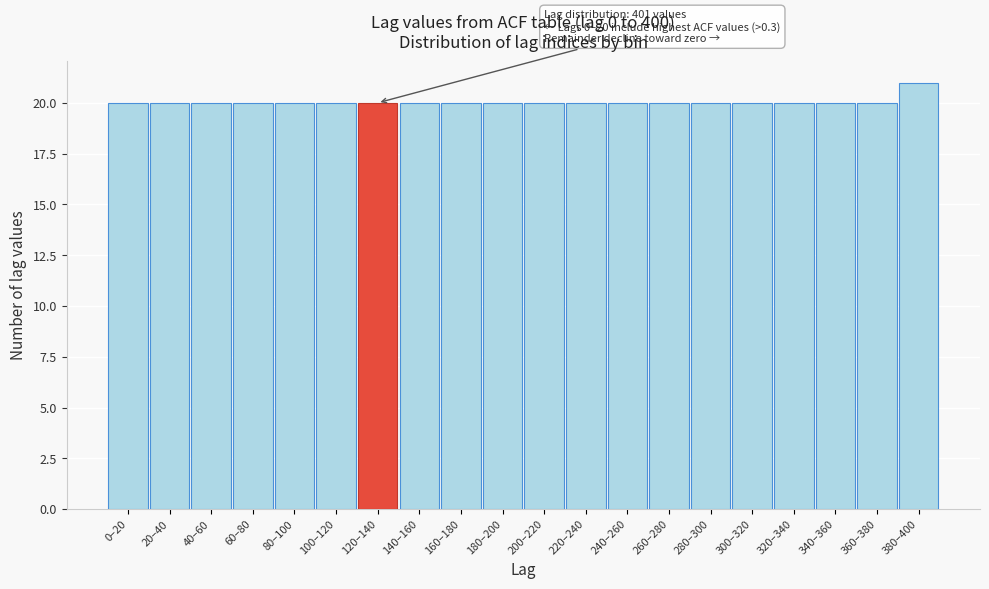

Reading left to right, extract all data points from this chart.

20	20	20	20	20	20	20	20	20	20	20	20	20	20	20	20	20	20	20	21